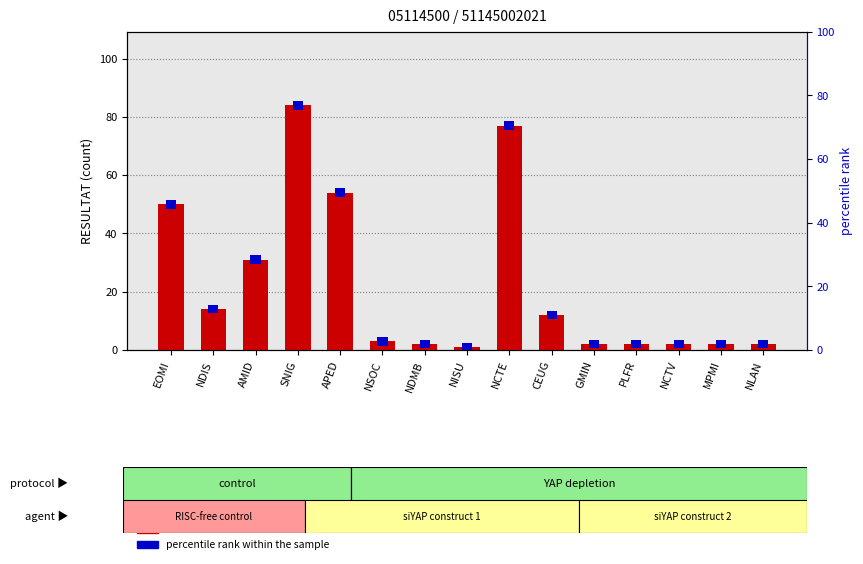

What is the total value across all series at SNIG?

87